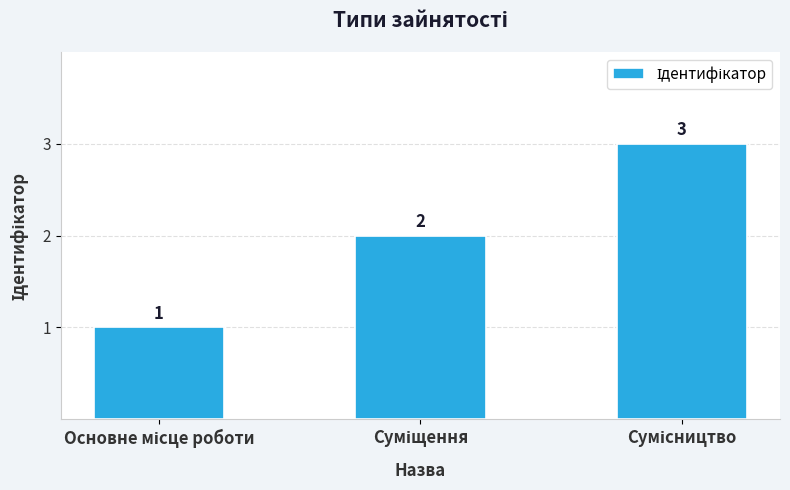

What is the value of the 3rd bar from the left?

3